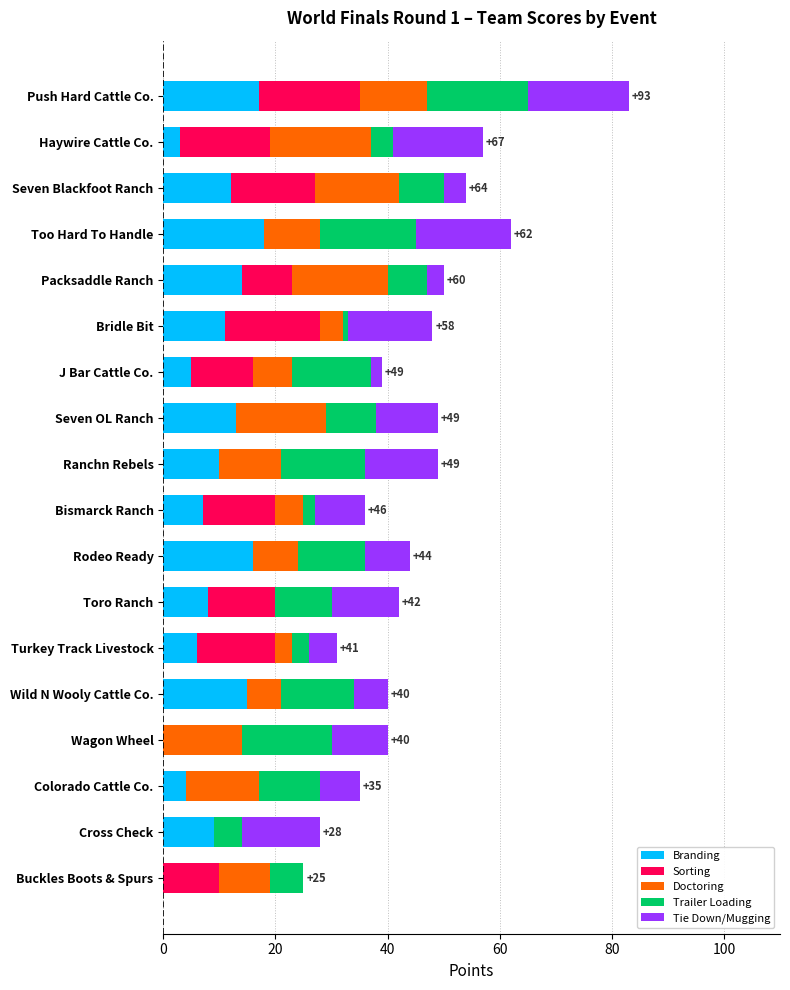

What is the maximum value for Branding?

18